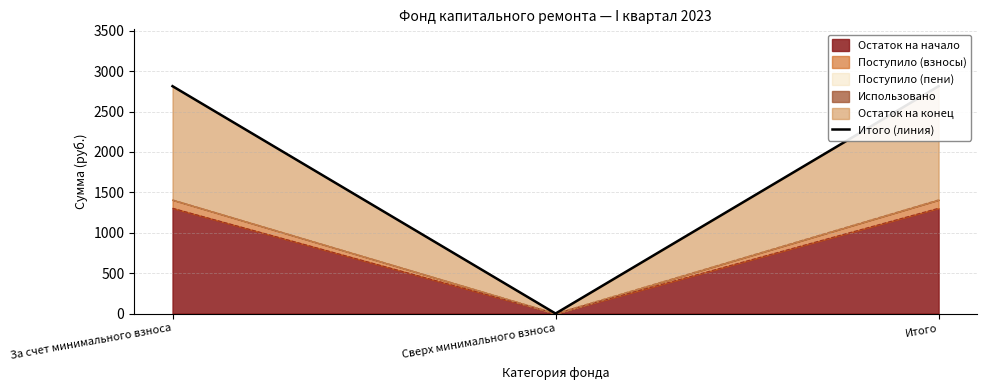

At which category does the chart reach its minimum across all series?

Сверх минимального взноса